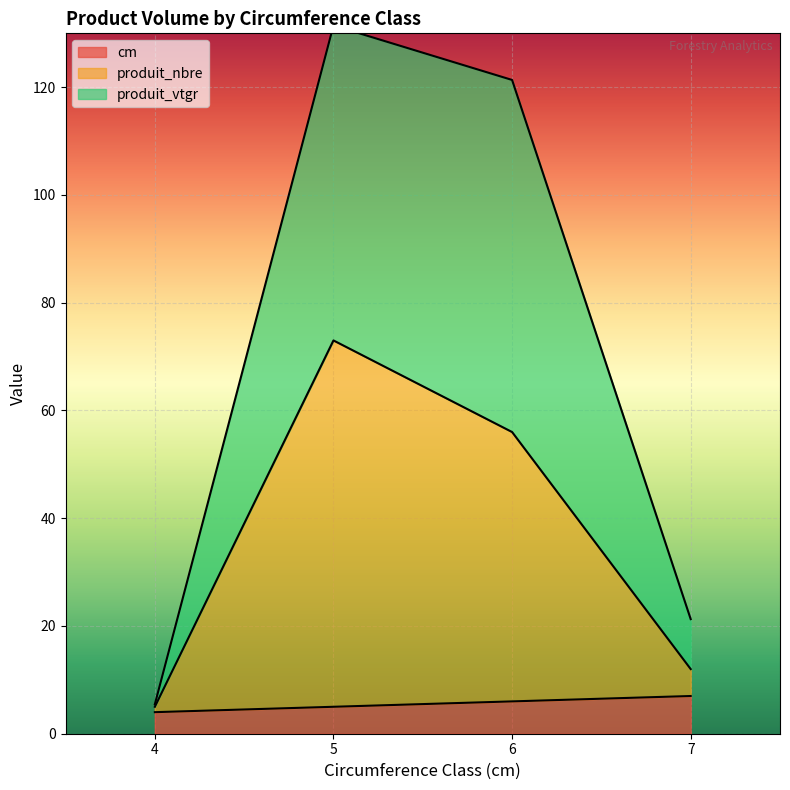

How many values in the produit_nbre series exceed 56?

1